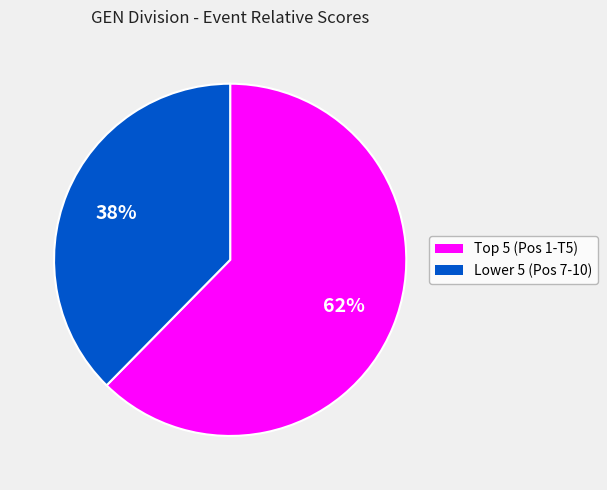

To the nearest percent, what is the average slice percentage?

50%